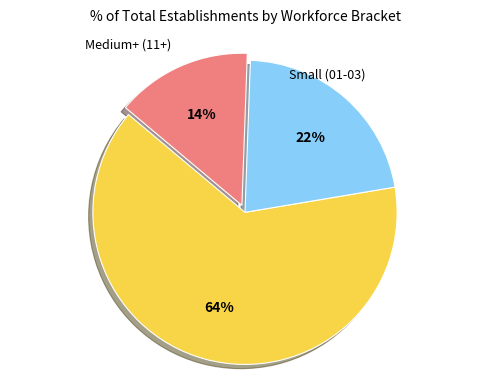

Does any single category account for the majority?

Yes